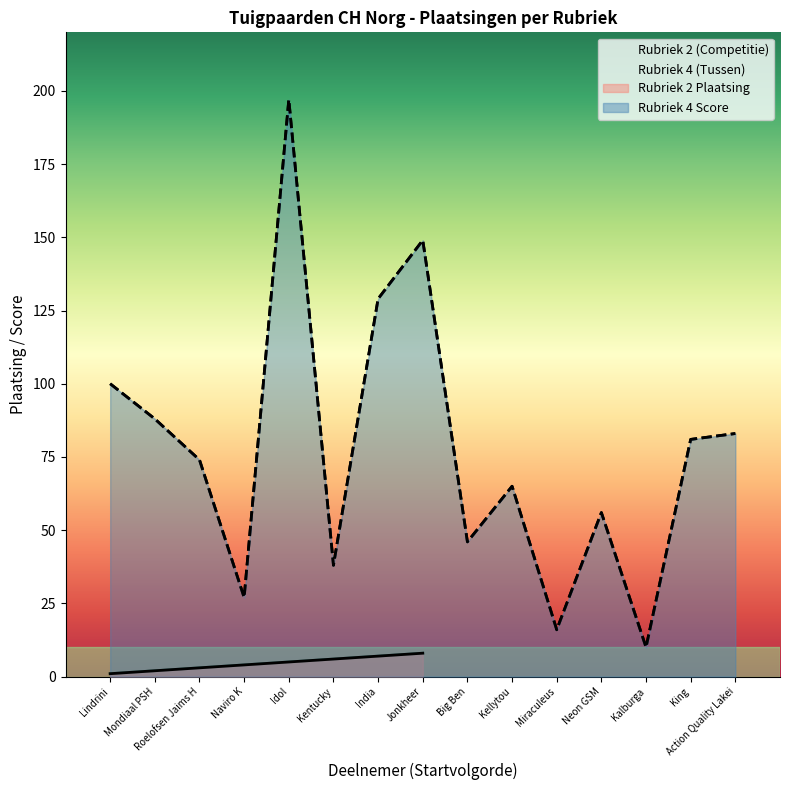

The value at Lindrini is 1. True or false?

True